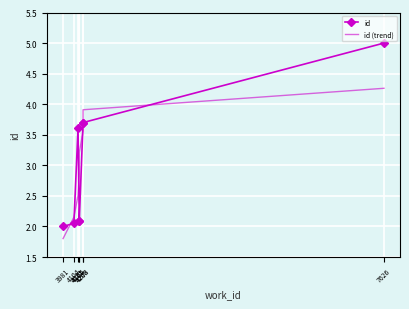

What is the sum of all id values?

24.2